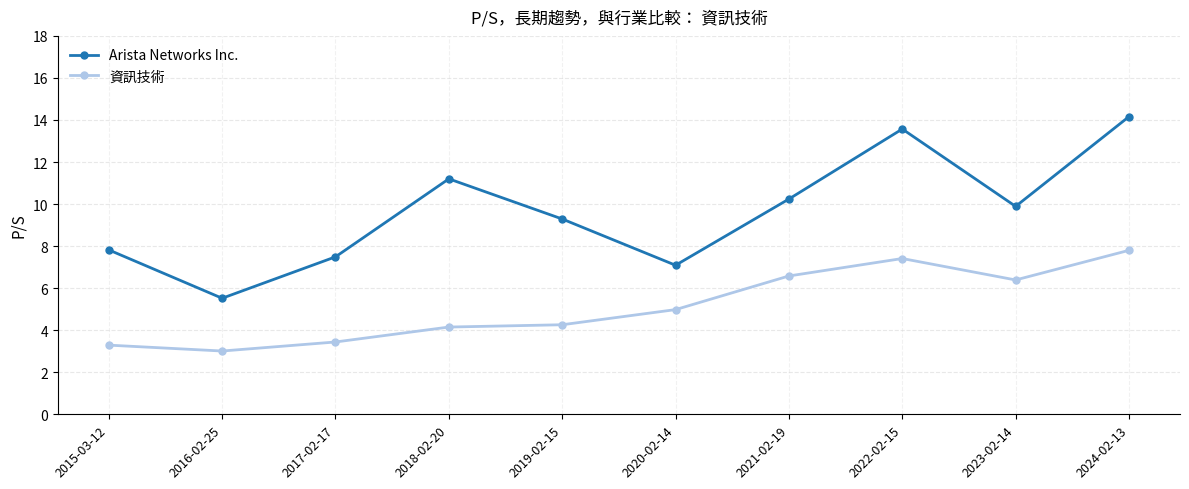

What is the sum of the Arista Networks Inc. values at 2021-02-19 and 2020-02-14?

17.3